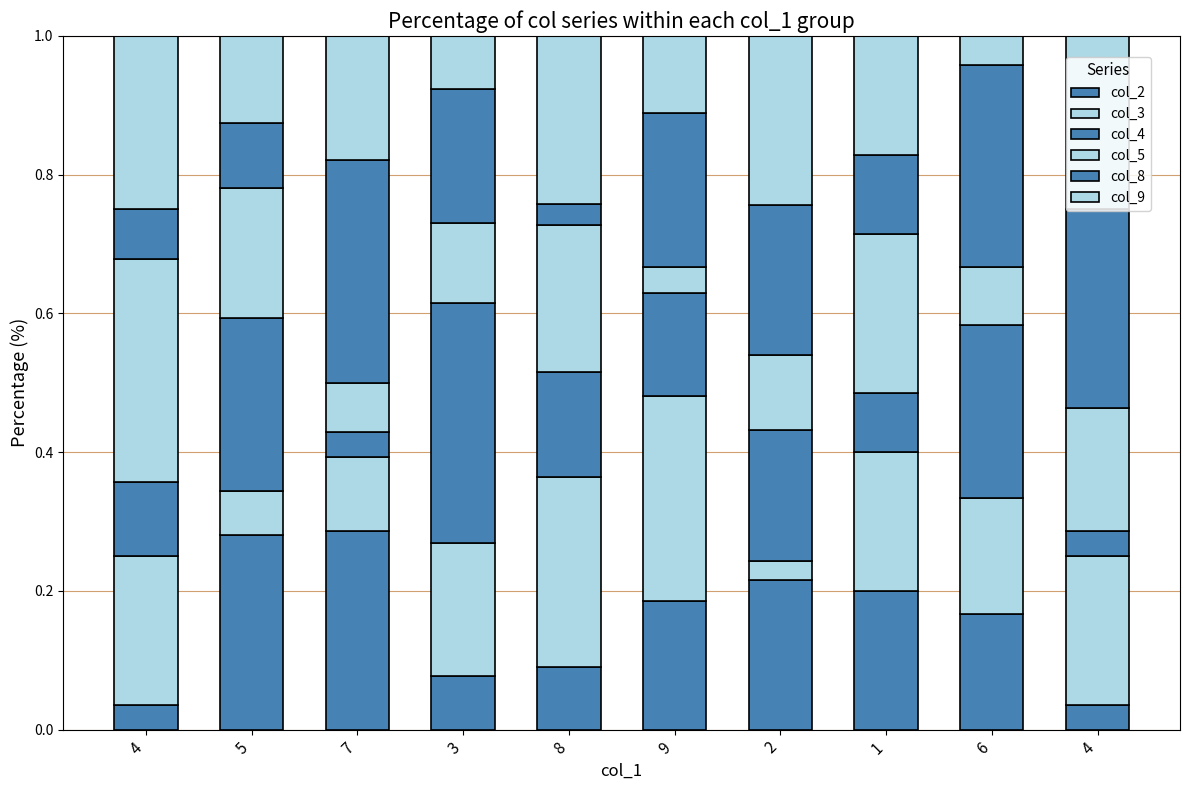

What is the label of the 9th bar from the left?

6